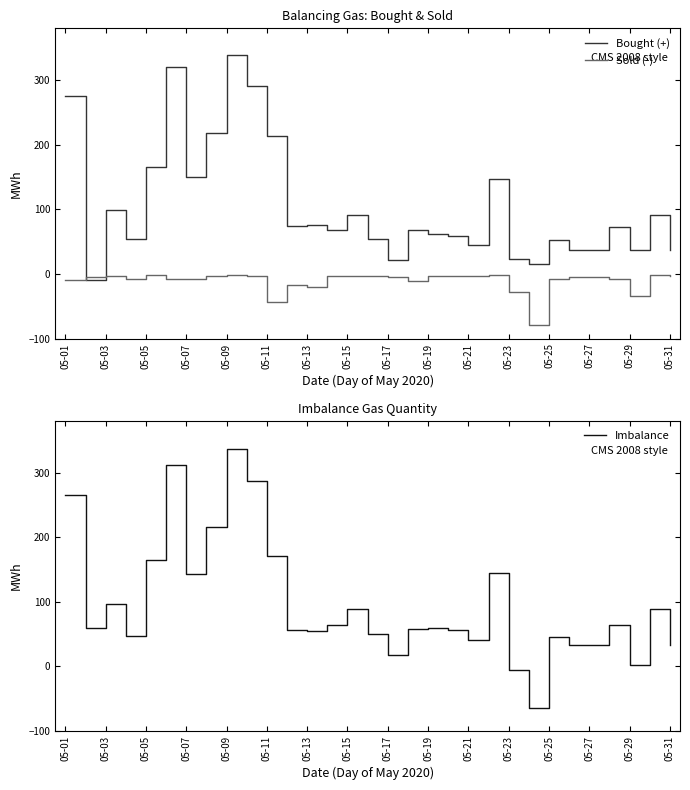

What are all the series names shown in the legend?

Bought (+), Sold (-), Imbalance